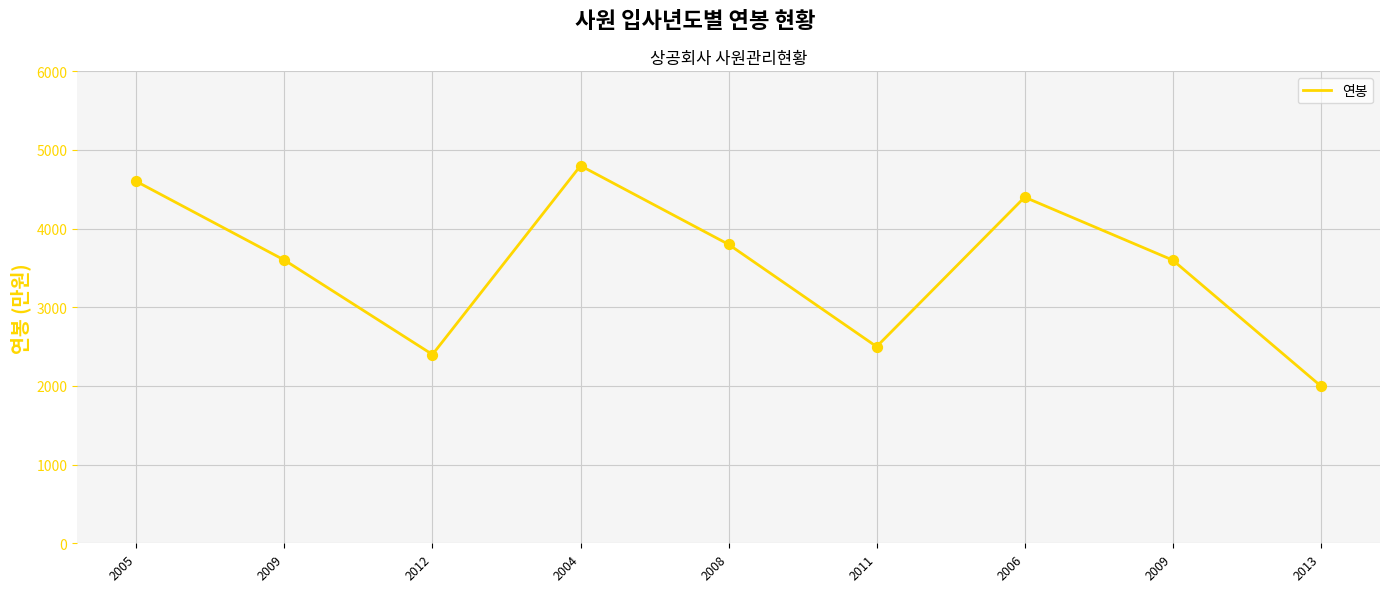

What is the ratio of the value at 2011 to the value at 2006?

0.6